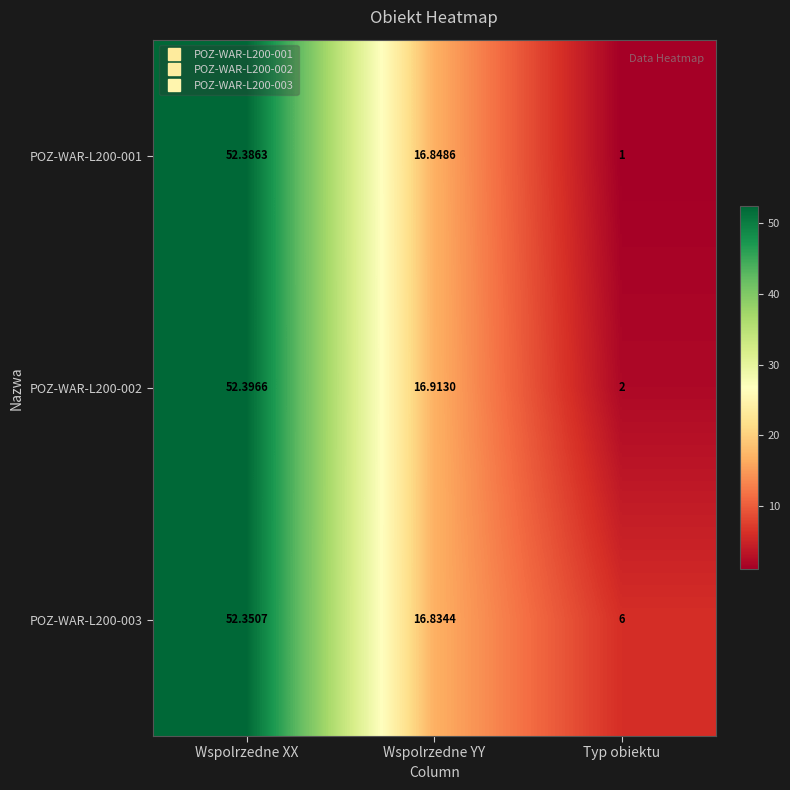

Rank the series by their average value, from lowest to highest.

POZ-WAR-L200-001, POZ-WAR-L200-002, POZ-WAR-L200-003